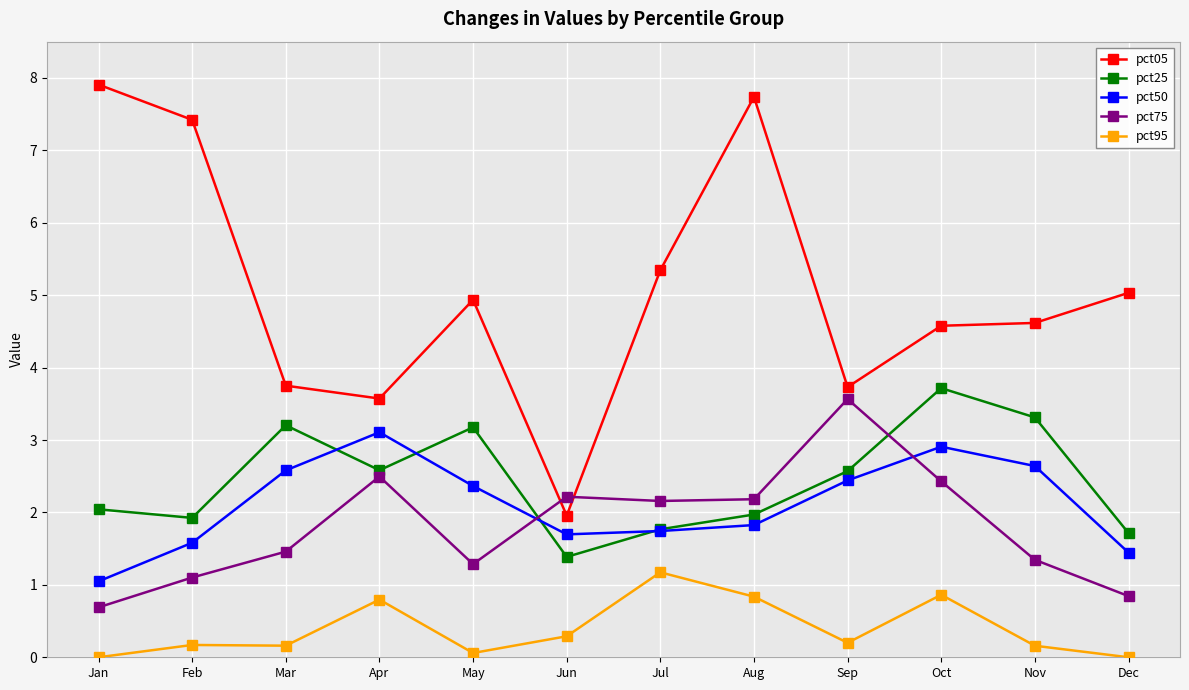

Is the value of pct95 at Aug greater than the value of pct25 at Mar?

No